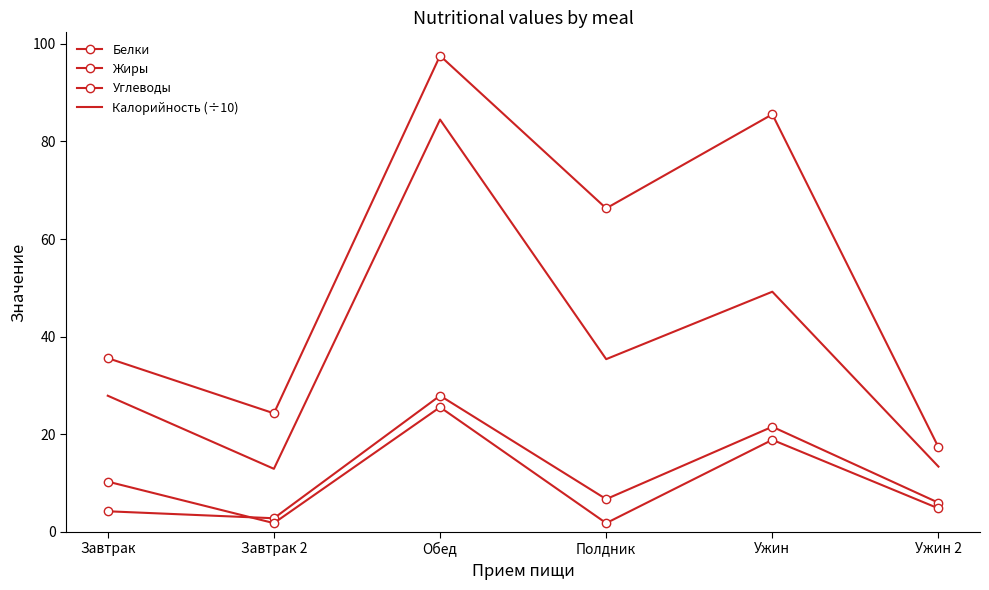

What is the label of the 5th point from the left?

Ужин